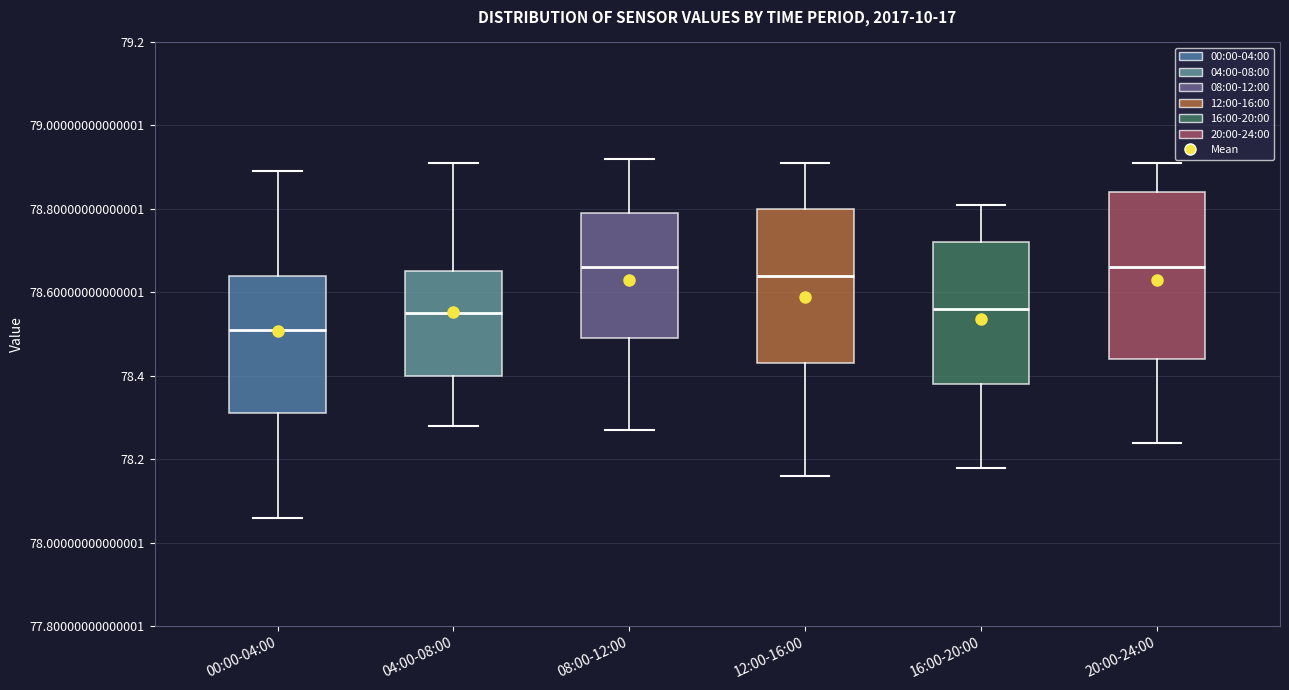

Comparing the boxes themselves (not the whiskers), which one is the tallest?

20:00-24:00